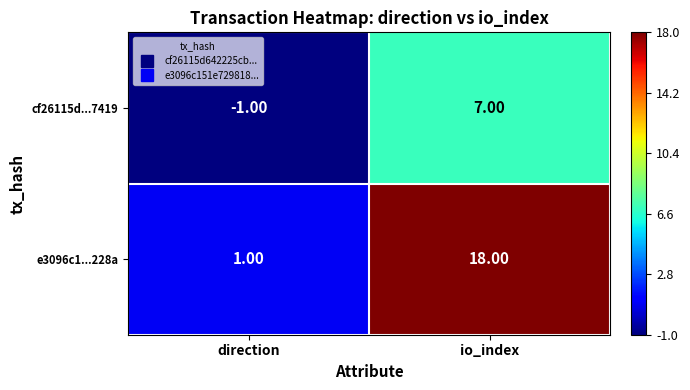

Rank the series by their maximum value, from highest to lowest.

e3096c1...228a, cf26115d...7419